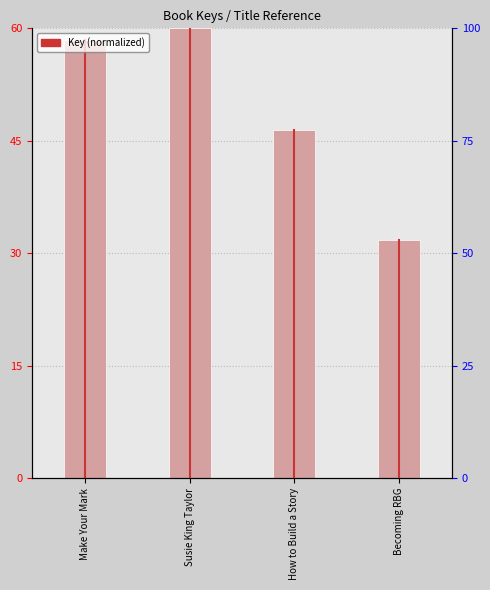

What is the minimum value shown in the chart?

31.7